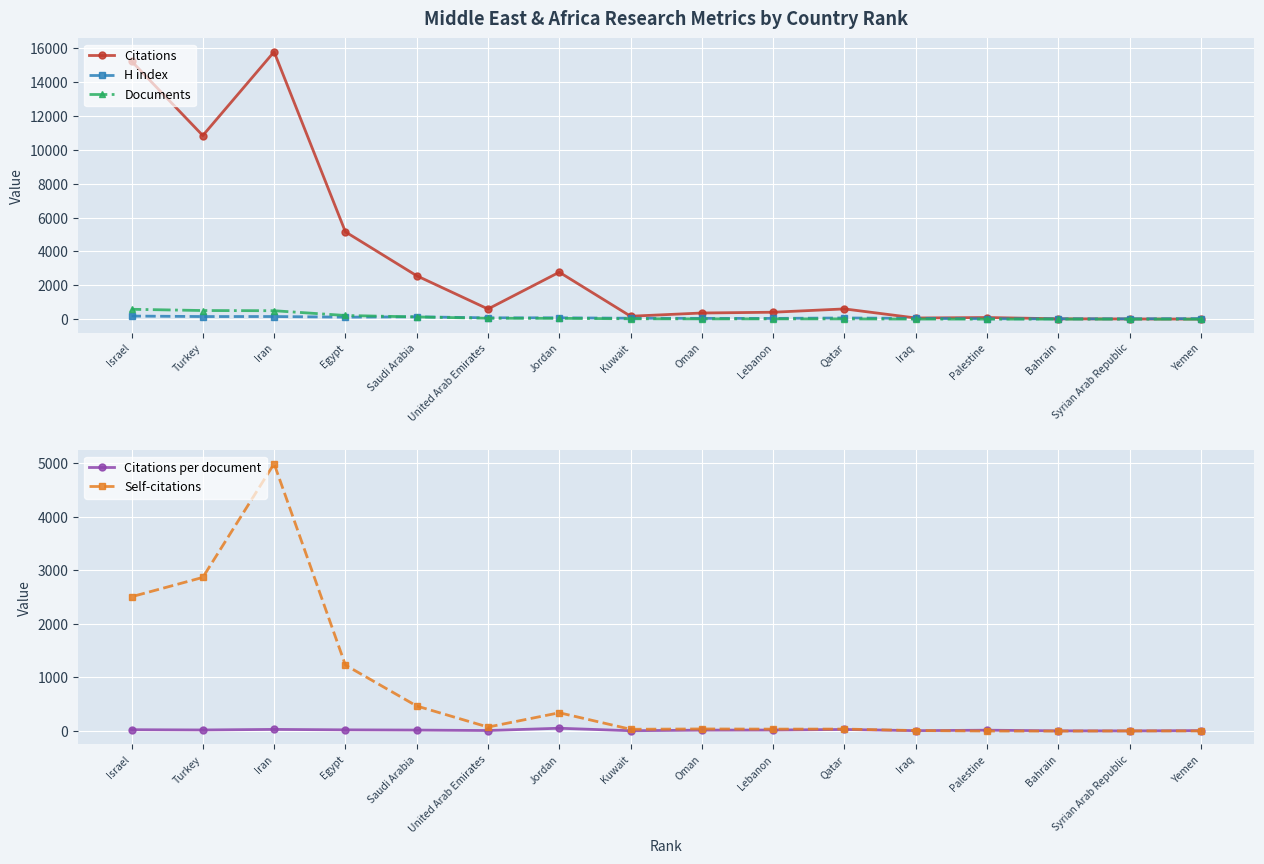

Rank the categories by H index value from lowest to highest.

Syrian Arab Republic, Bahrain, Palestine, Yemen, Lebanon, Iraq, Oman, Kuwait, Qatar, United Arab Emirates, Jordan, Egypt, Saudi Arabia, Turkey, Iran, Israel